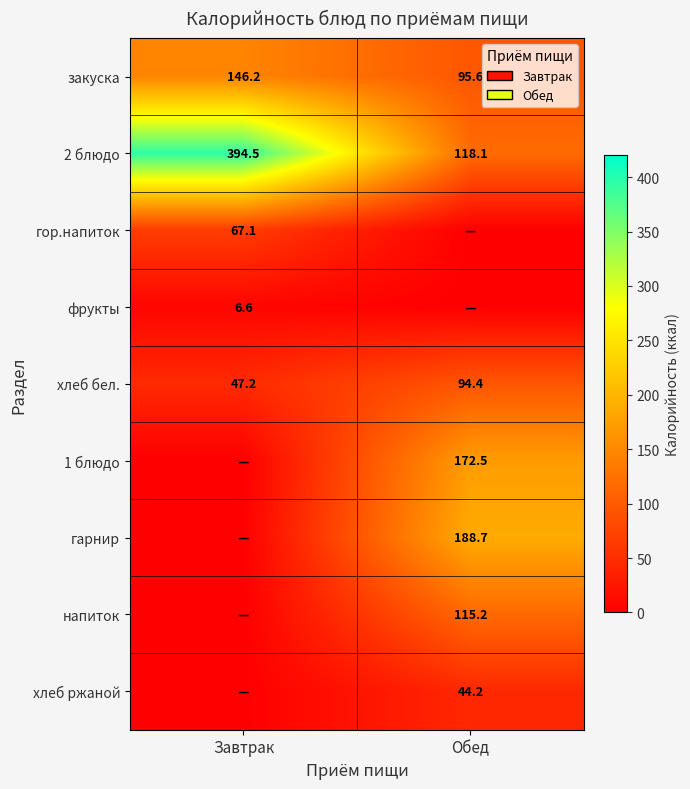

Is the value of закуска at Завтрак greater than the value of хлеб бел. at Обед?

Yes